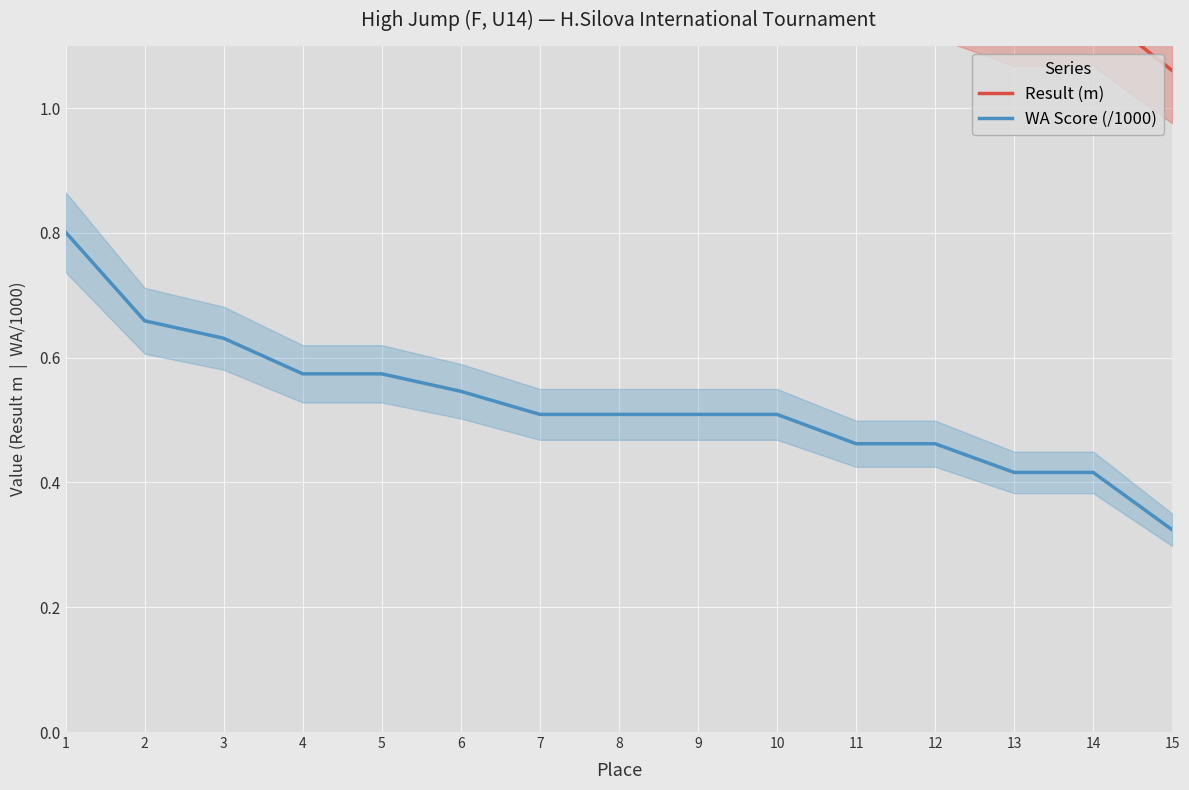

What is the average value of the WA Score (/1000) series?

0.5